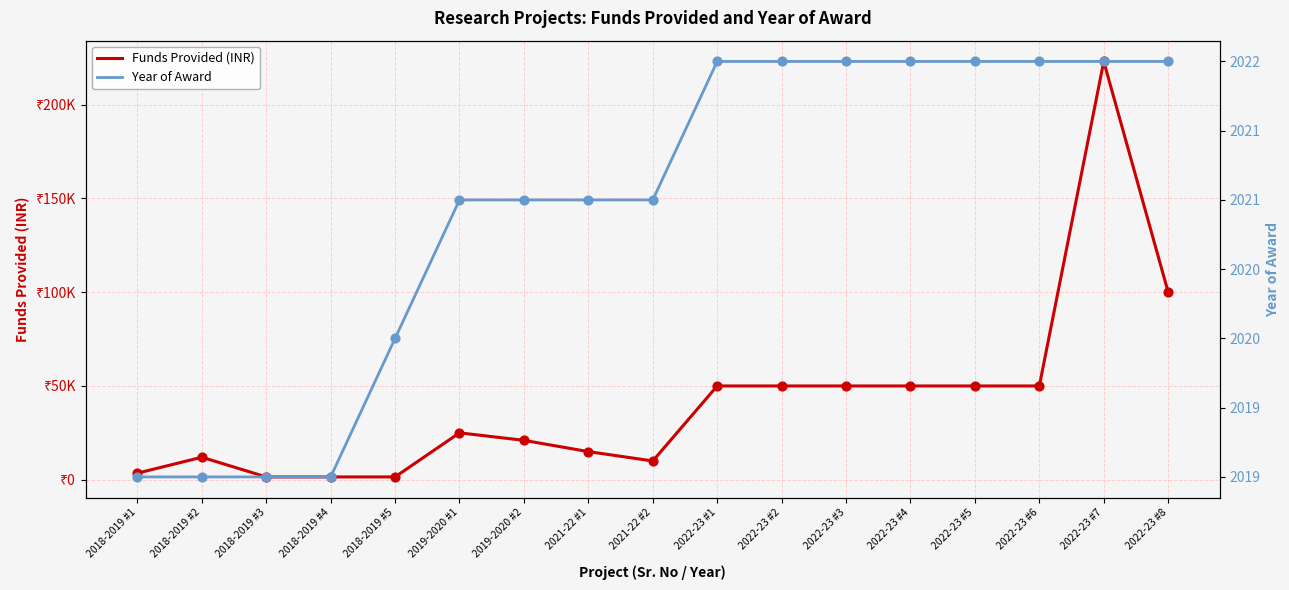

What are all the series names shown in the legend?

Funds Provided (INR), Year of Award